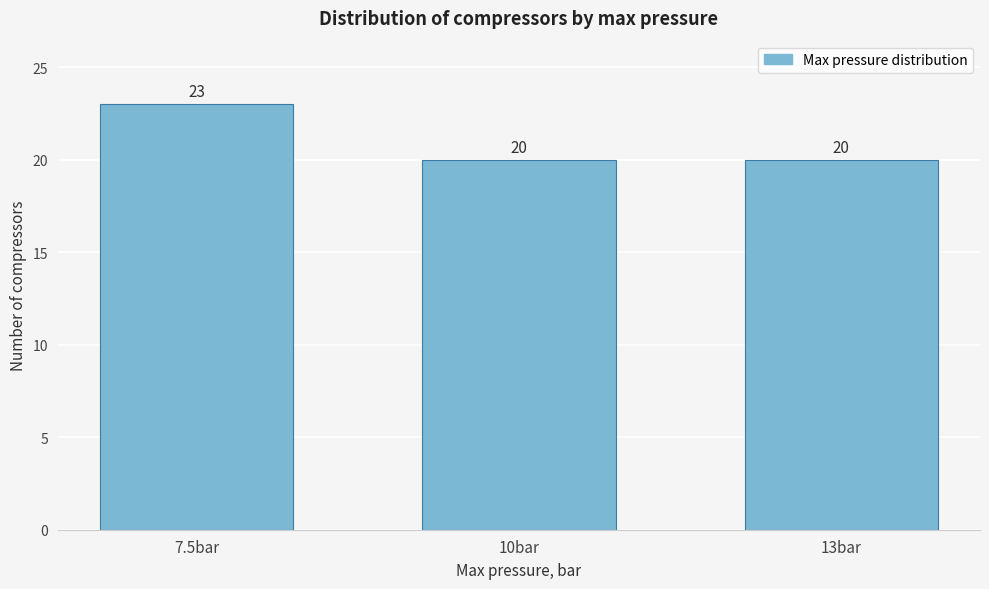

Reading right to left, extract all data points from this chart.

13bar=20	10bar=20	7.5bar=23